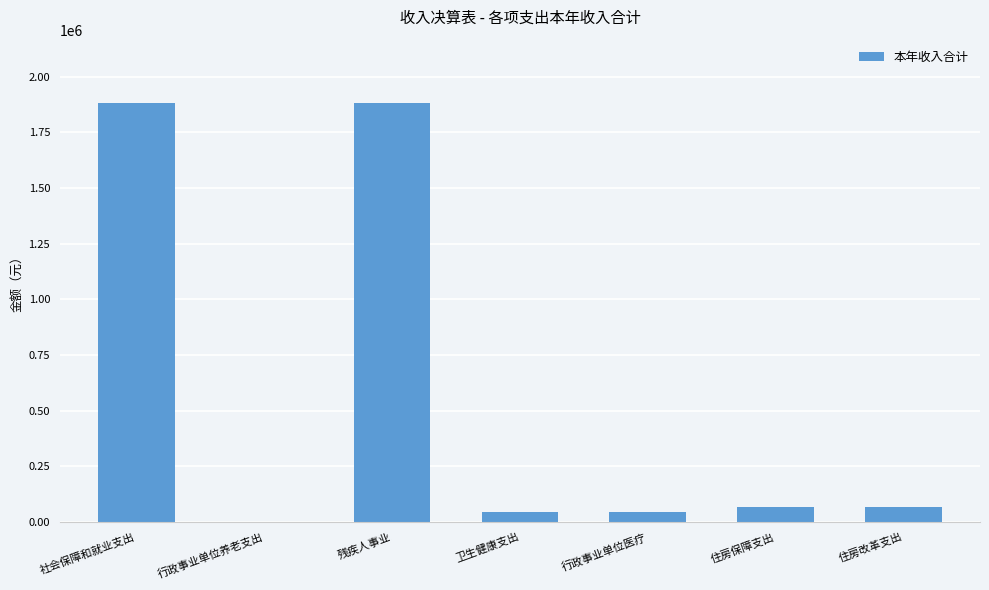

The chart shows a value of 42686.1 at 行政事业单位医疗. True or false?

True